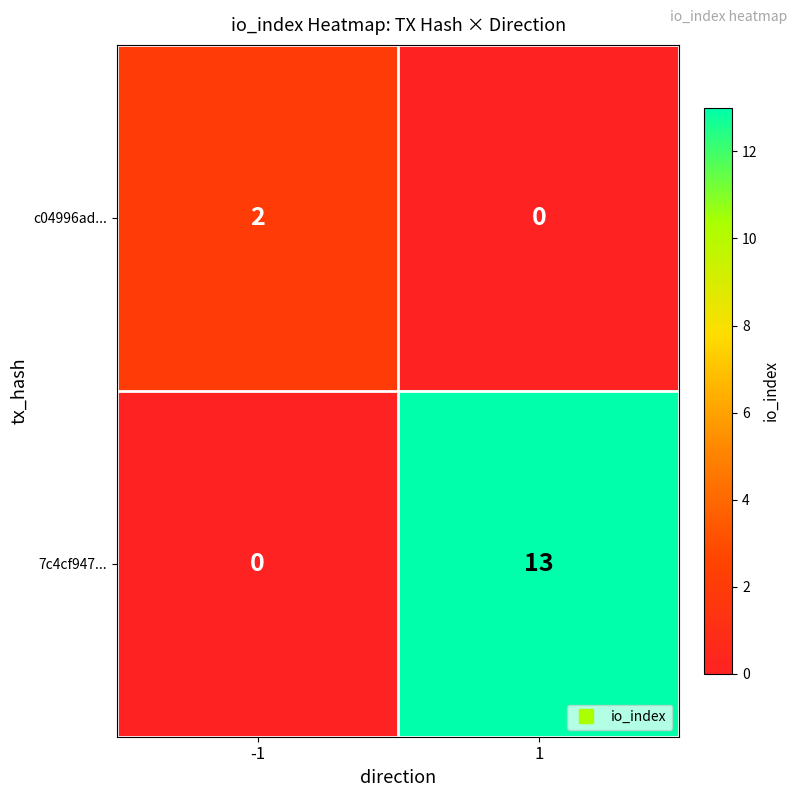

Rank the series by their average value, from lowest to highest.

c04996ad..., 7c4cf947...